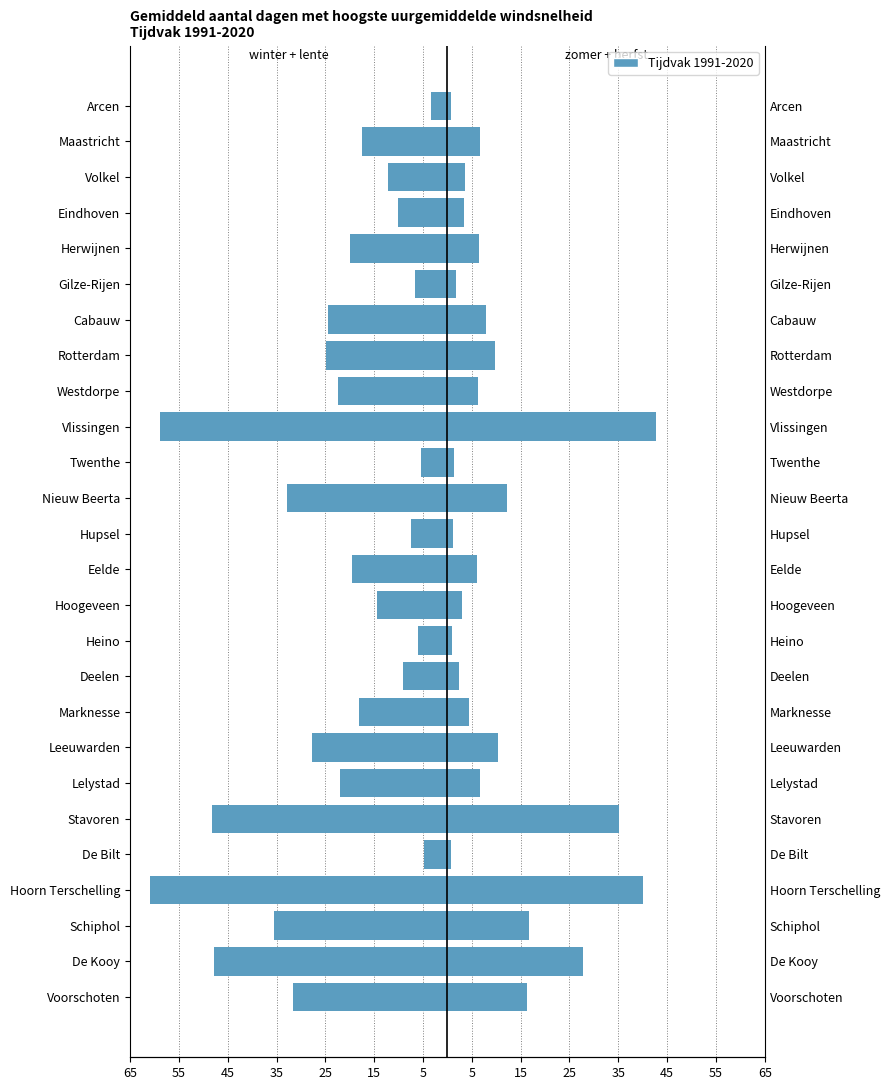

What is the highest value of the winter+lente series?

-3.4